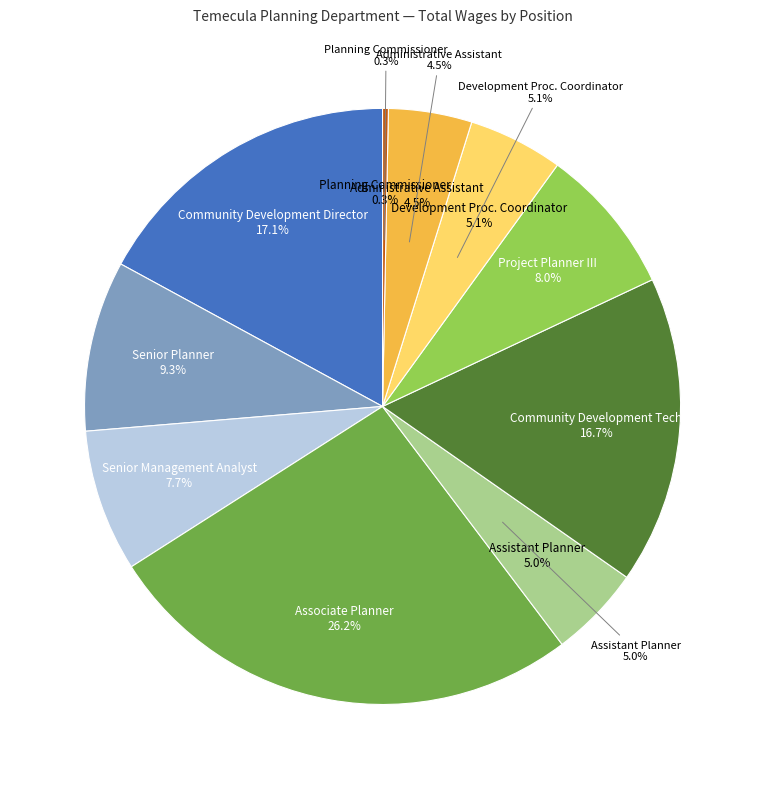

To the nearest percent, what is the combined percentage of Community Development Director and Associate Planner?

43%